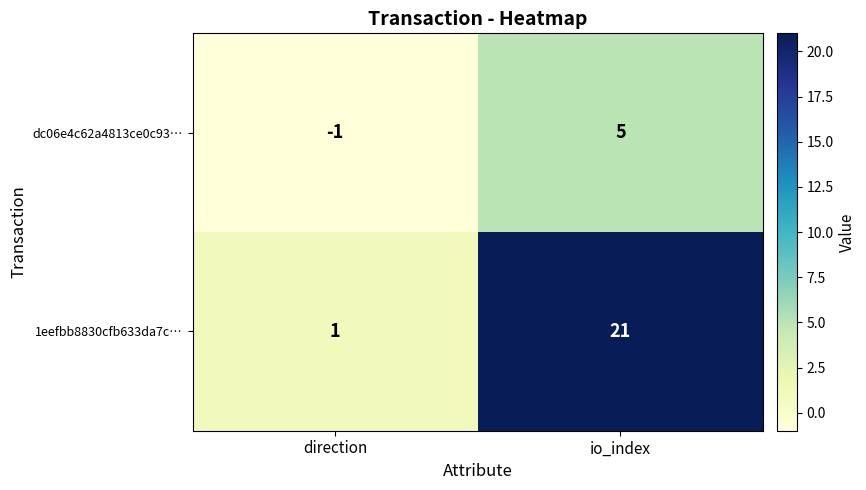

What is the sum of the 1eefbb8830cfb633da7c… values at direction and io_index?

22